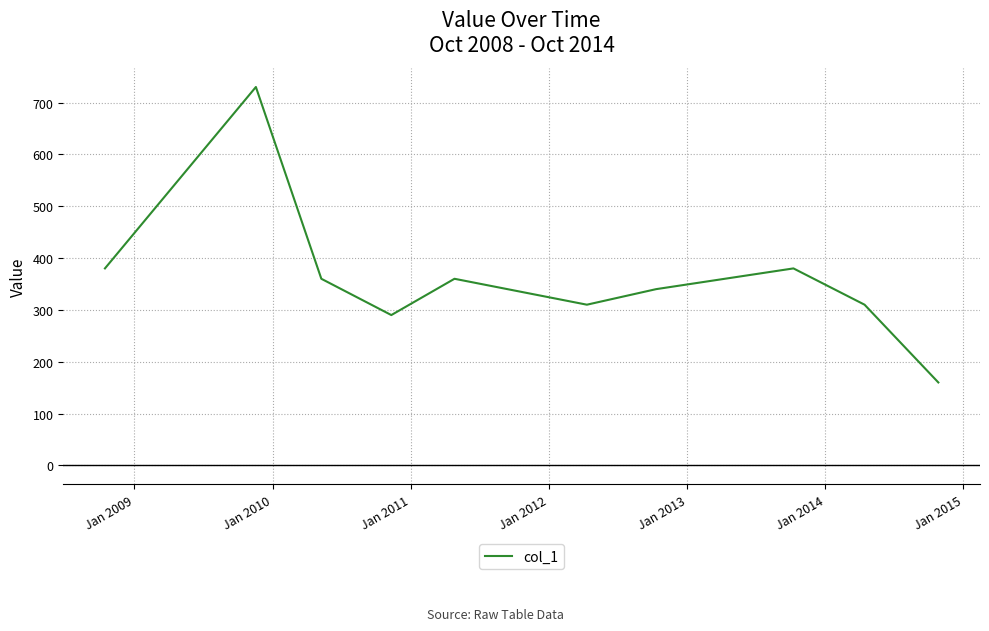

What is the difference between the maximum and minimum values?

570